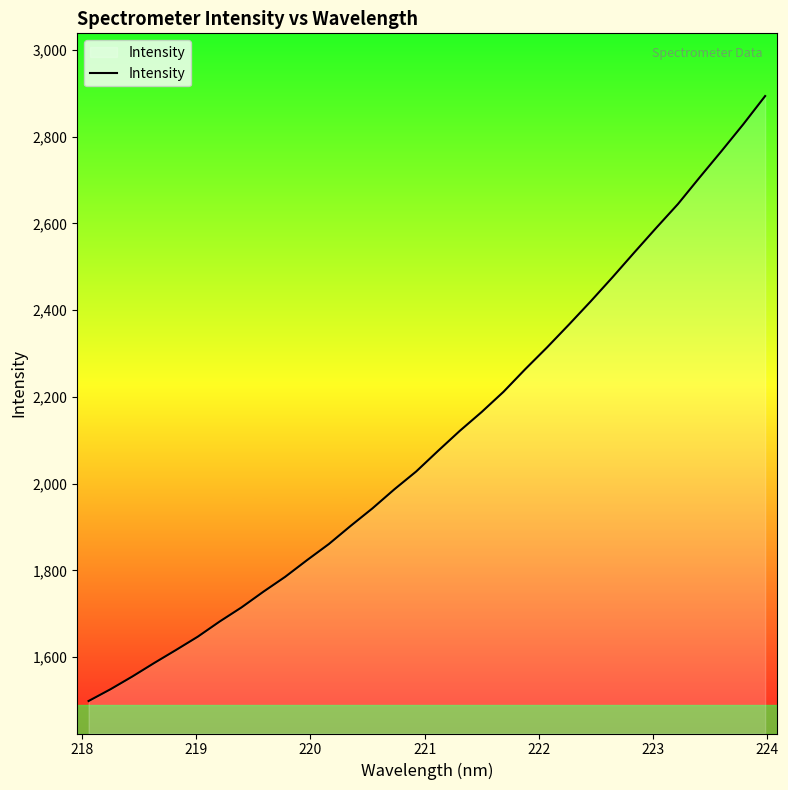

What is the greatest value displayed?

2893.8